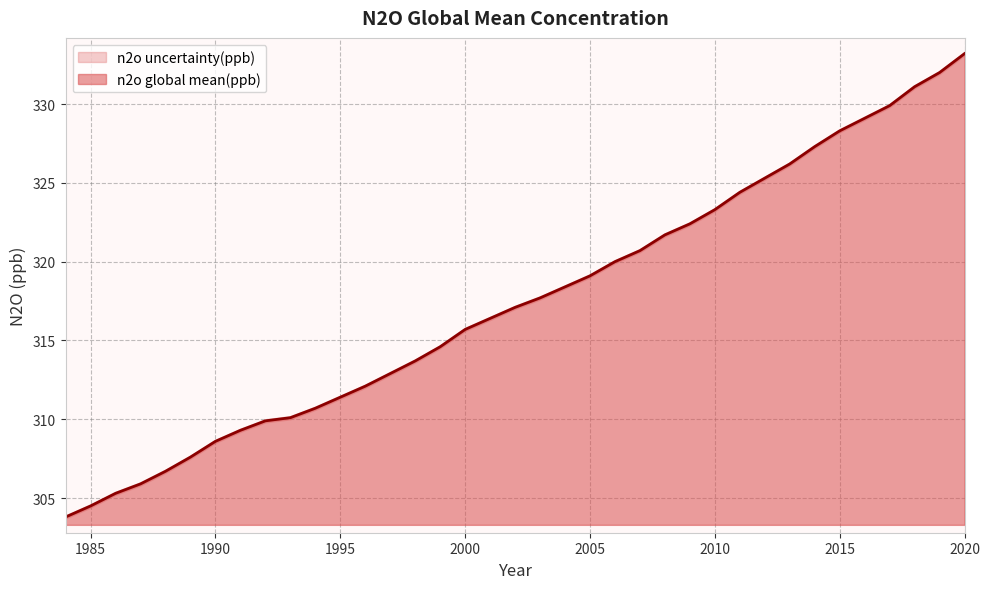

Where is the data nearest to the value 318?

2003